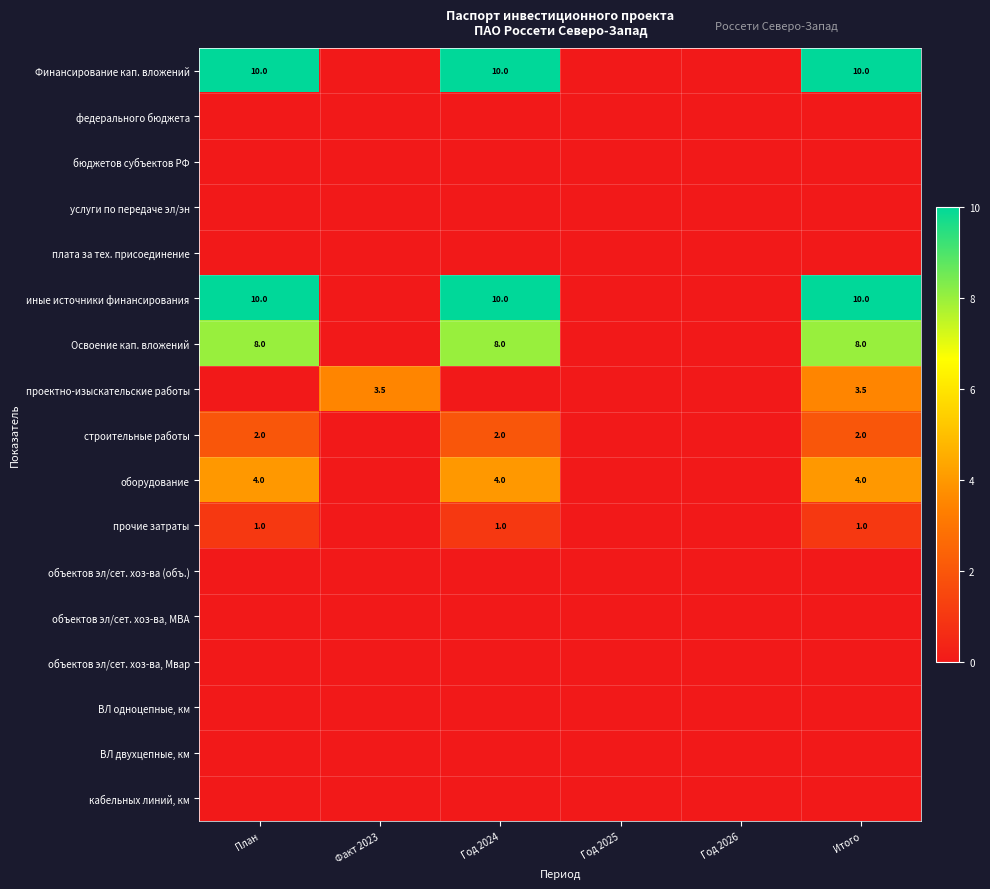

The оборудование series shows 2.7 at План. True or false?

False